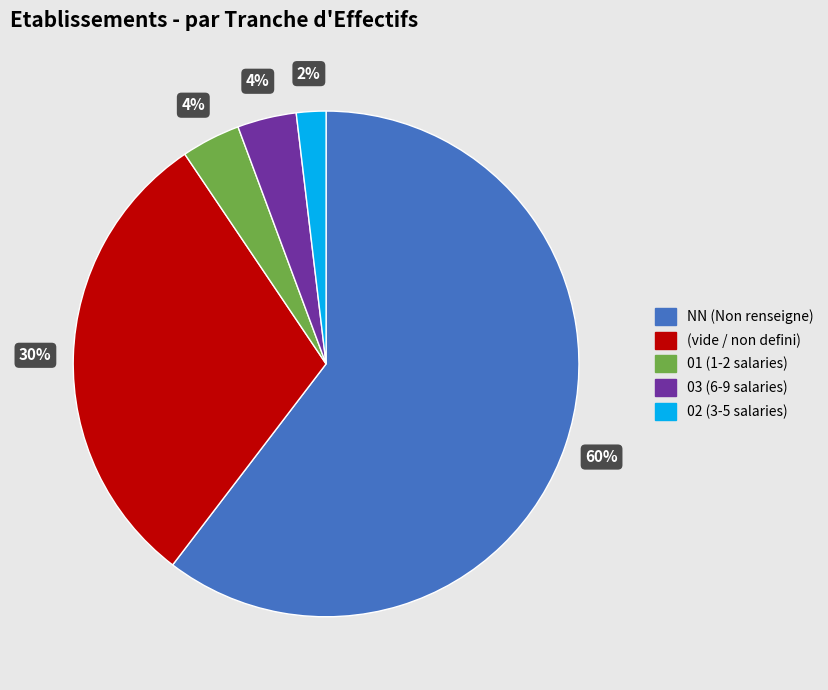

To the nearest percent, what is the difference between the largest and smallest slice percentages?

58%